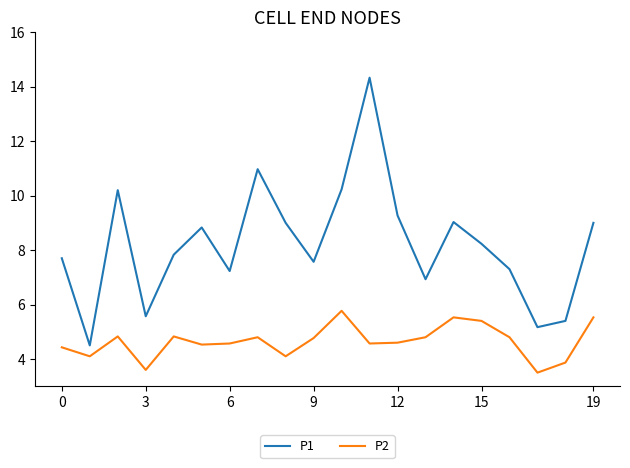

What is the greatest value displayed?

14.3